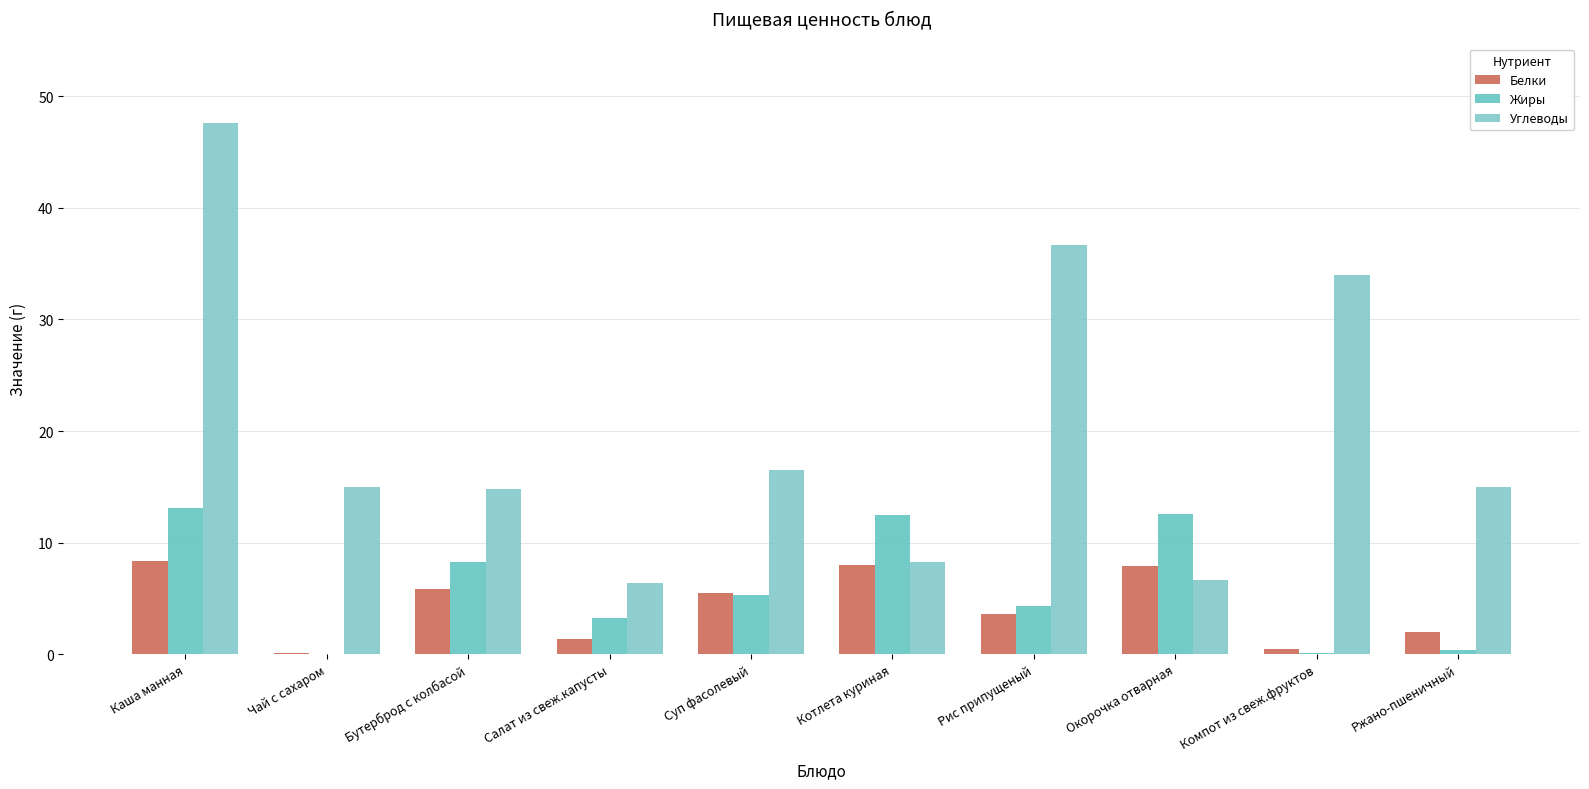

How many groups of bars are there?

10